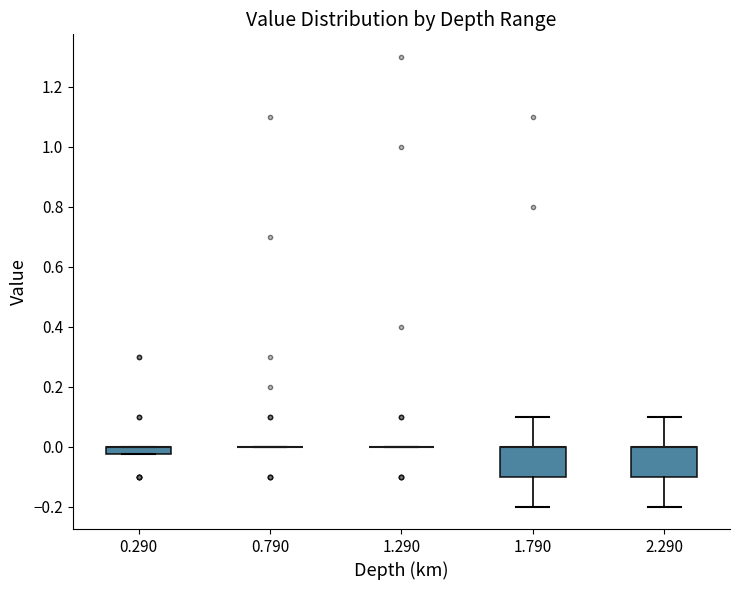

Where is the upper edge of the box at x = 1.790 on the y-axis? The values are not printed on the chart, so give them approximately, as read against the axis.

0.00